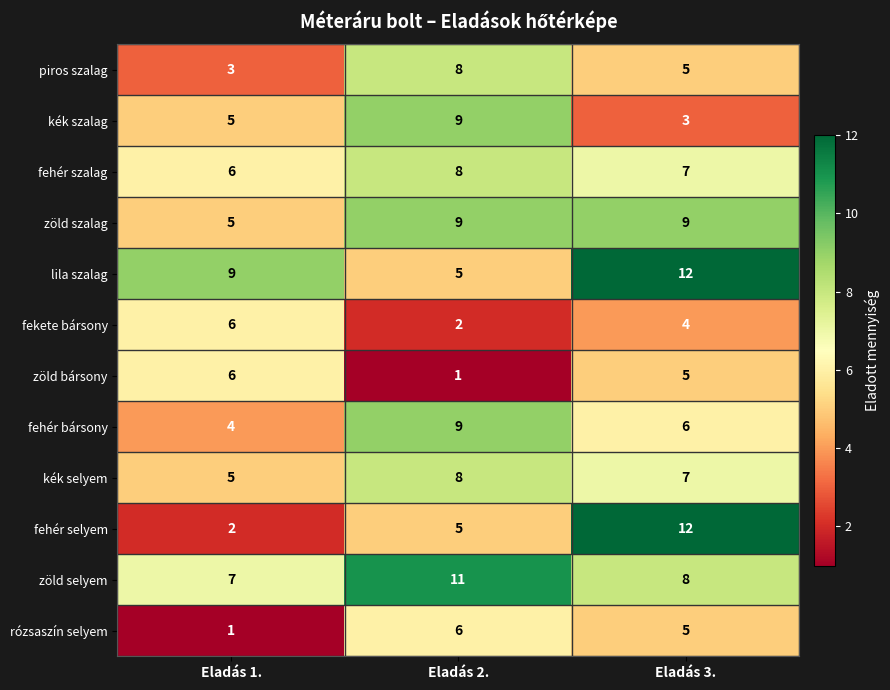

At how many categories does at least one series exceed 4?

3